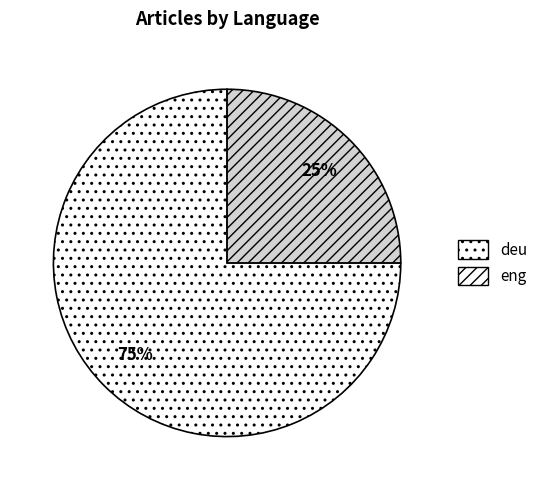

Do eng and deu together represent more than half of the pie?

Yes